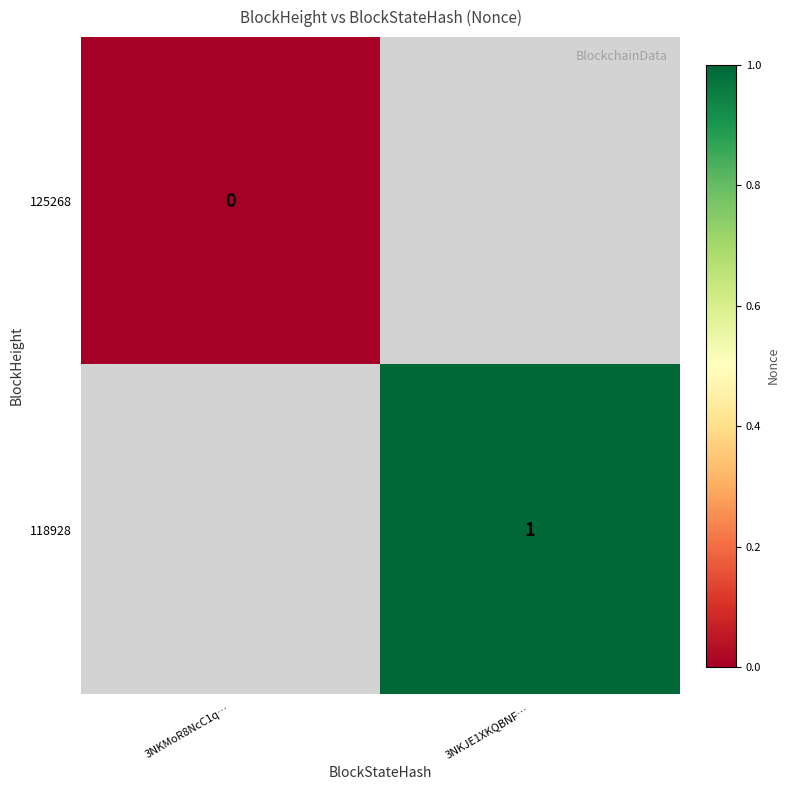

True or false: 118928 has a value of 2 at 3NKJE1XKQBNF….

False